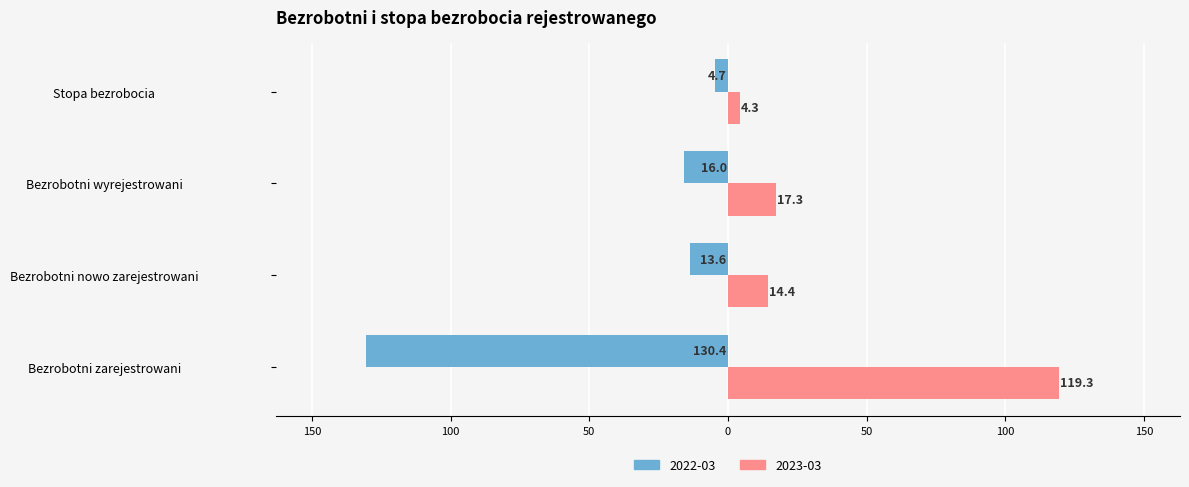

What are all the series names shown in the legend?

2022-03, 2023-03